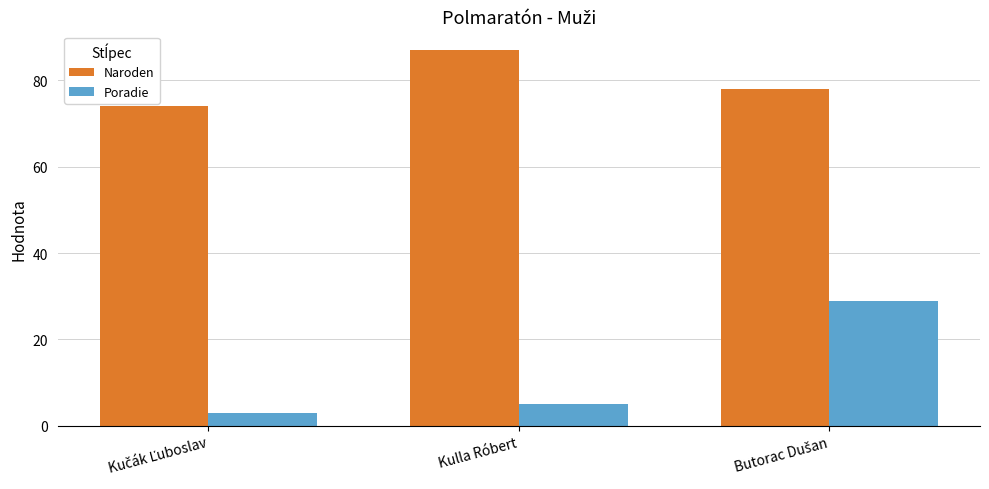

True or false: Naroden has a value of 30 at Kulla Róbert.

False